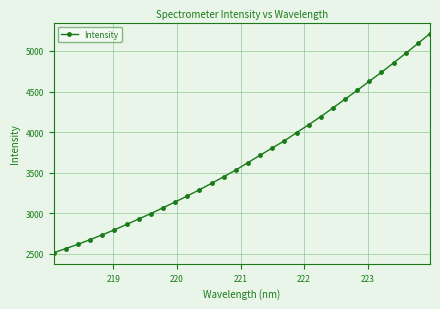

What is the smallest value displayed?

2512.7